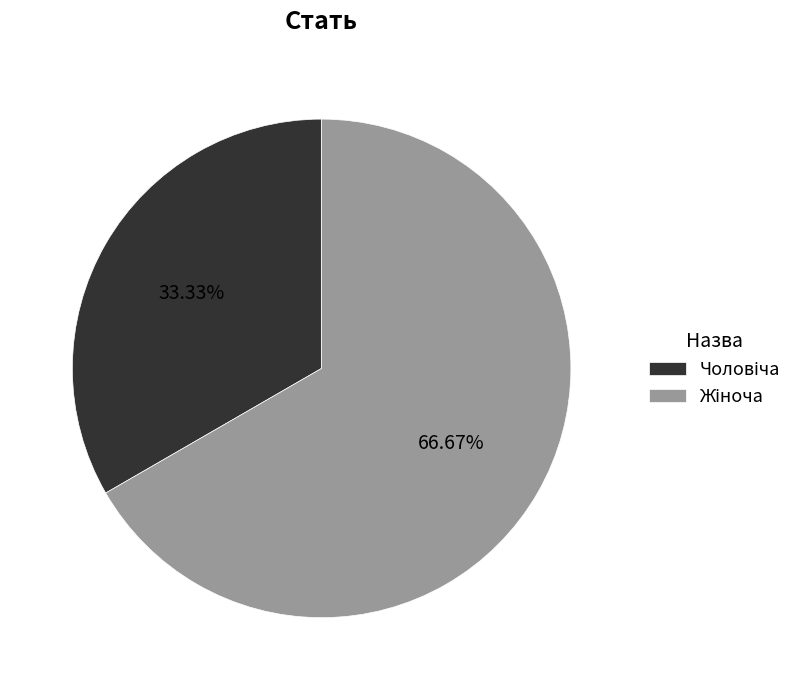

Is there a majority slice in this chart?

Yes